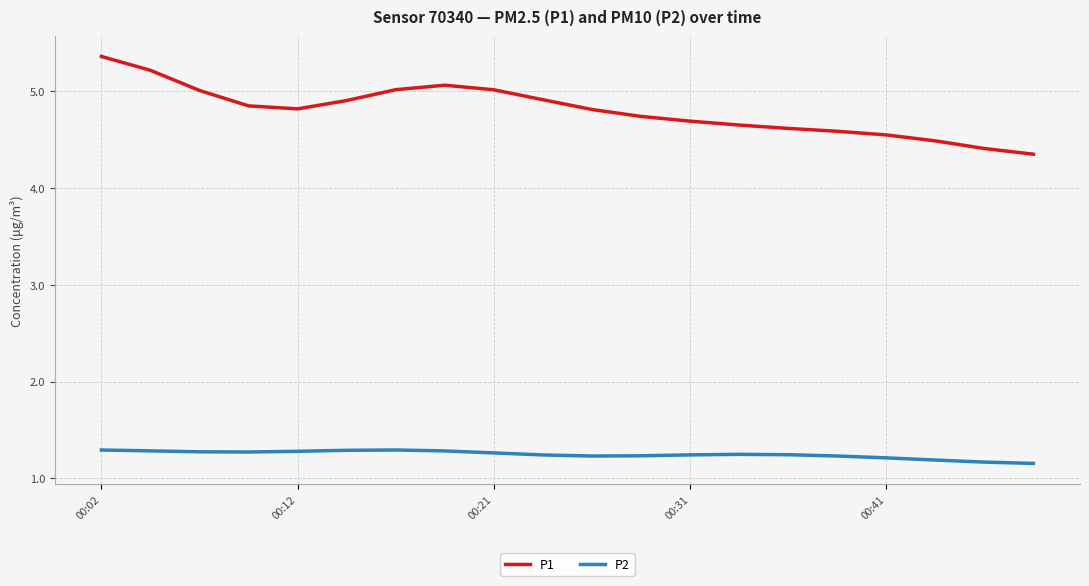

True or false: P2 and P1 intersect in this chart.

False